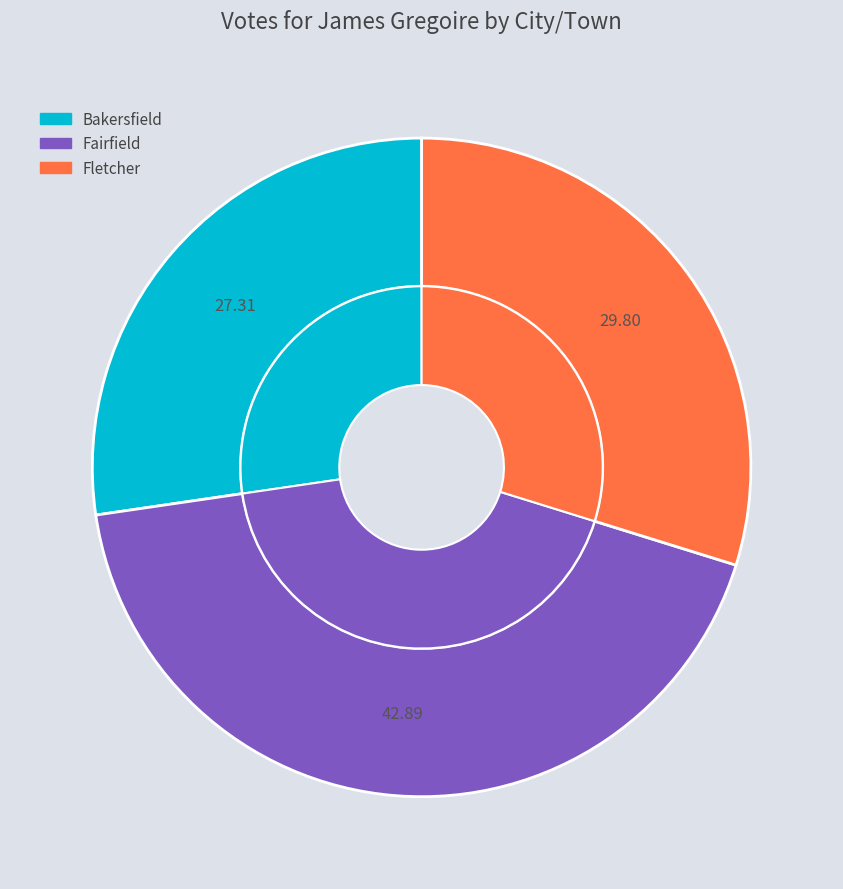

To the nearest percent, what is the difference between the Bakersfield and Fairfield slice percentages?

16%